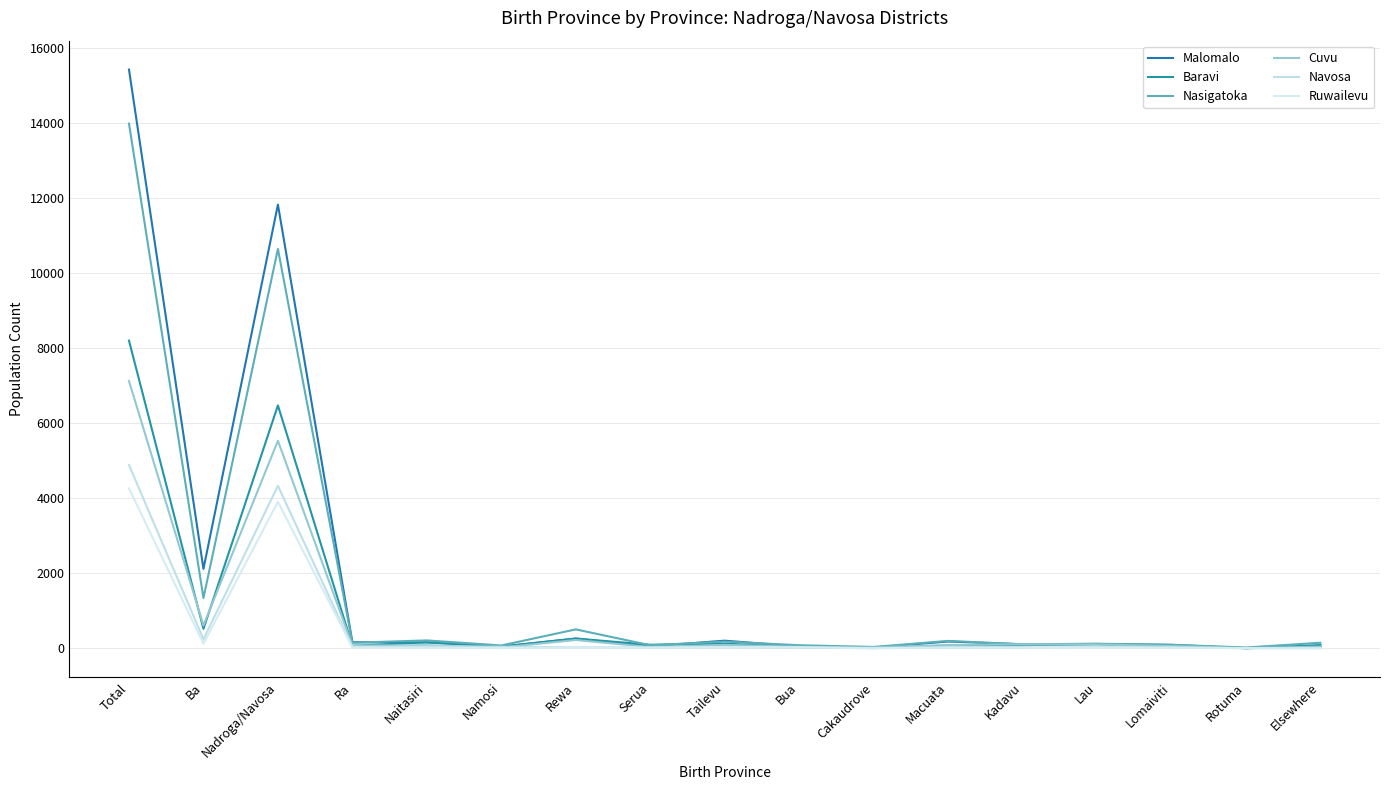

In Baravi, how many points are lower than both neighbors (excluding endpoints)?

6